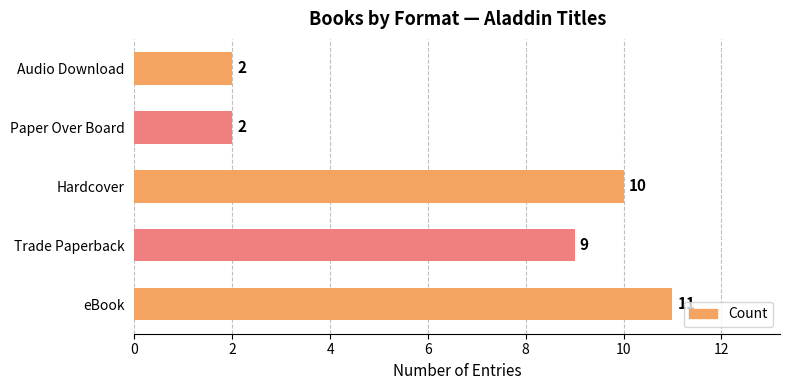

Between Trade Paperback and Audio Download, which is larger?

Trade Paperback